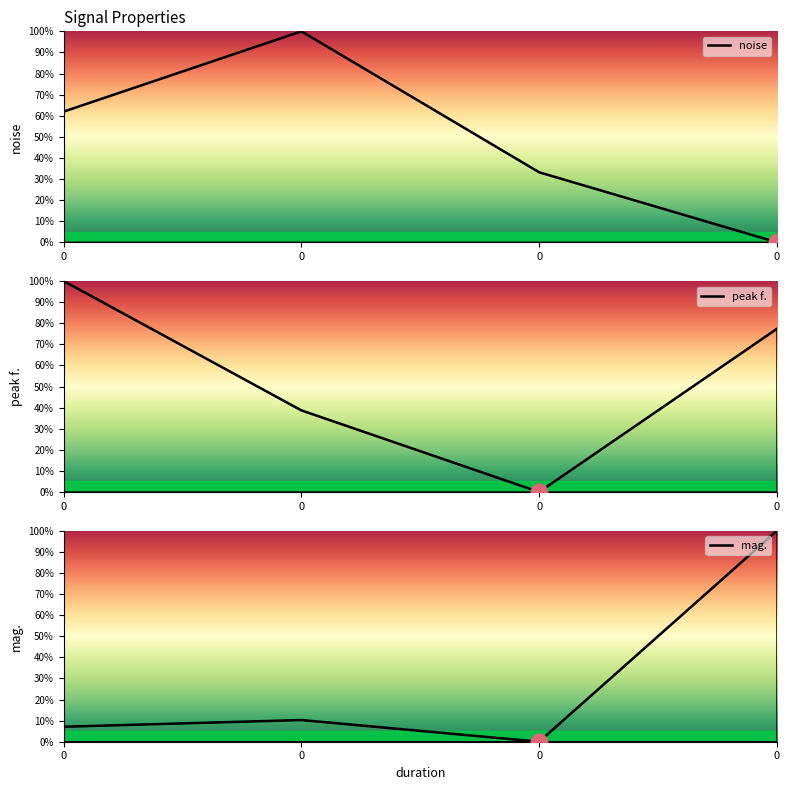

In noise, how many points are higher than both neighbors (excluding endpoints)?

1